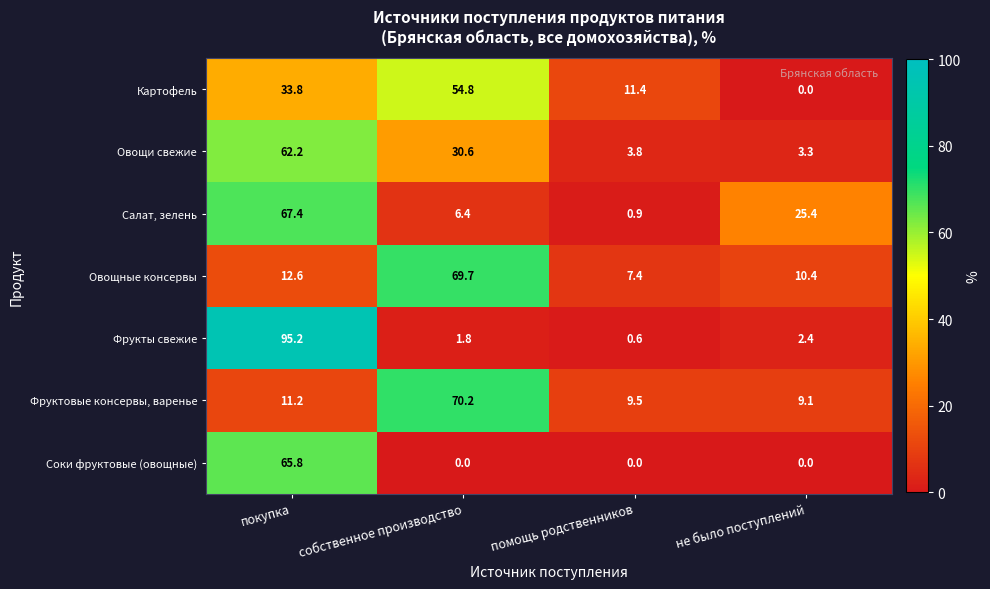

True or false: Фруктовые консервы, варенье has a value of 6.1 at не было поступлений.

False